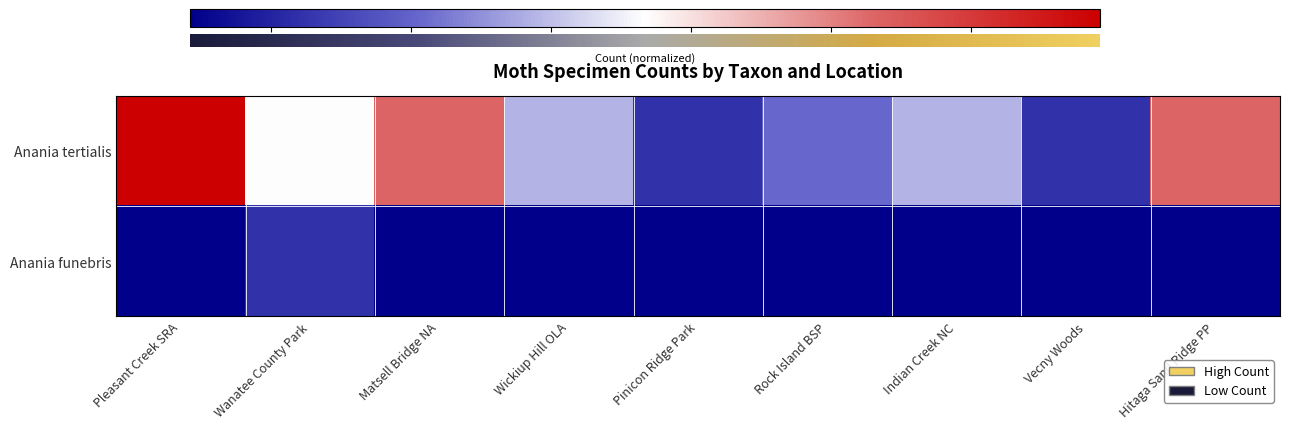

Reading left to right, what are all the values shown in this chart?

Anania tertialis: Pleasant Creek SRA=2.5	Wanatee County Park=0.8	Matsell Bridge NA=1.6	Wickiup Hill OLA=0.4	Pinicon Ridge Park=-0.4	Rock Island BSP=0.0	Indian Creek NC=0.4	Vecny Woods=-0.4	Hitaga Sand Ridge PP=1.6
Anania funebris: Pleasant Creek SRA=-0.8	Wanatee County Park=-0.4	Matsell Bridge NA=-0.8	Wickiup Hill OLA=-0.8	Pinicon Ridge Park=-0.8	Rock Island BSP=-0.8	Indian Creek NC=-0.8	Vecny Woods=-0.8	Hitaga Sand Ridge PP=-0.8